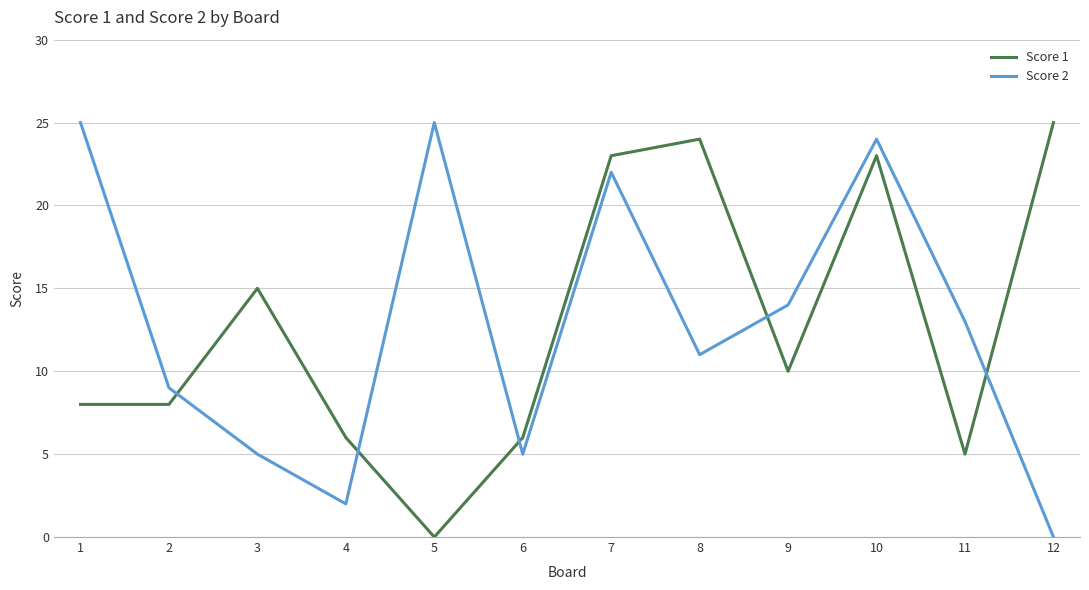

What is the difference between the highest and lowest values at 5?

25